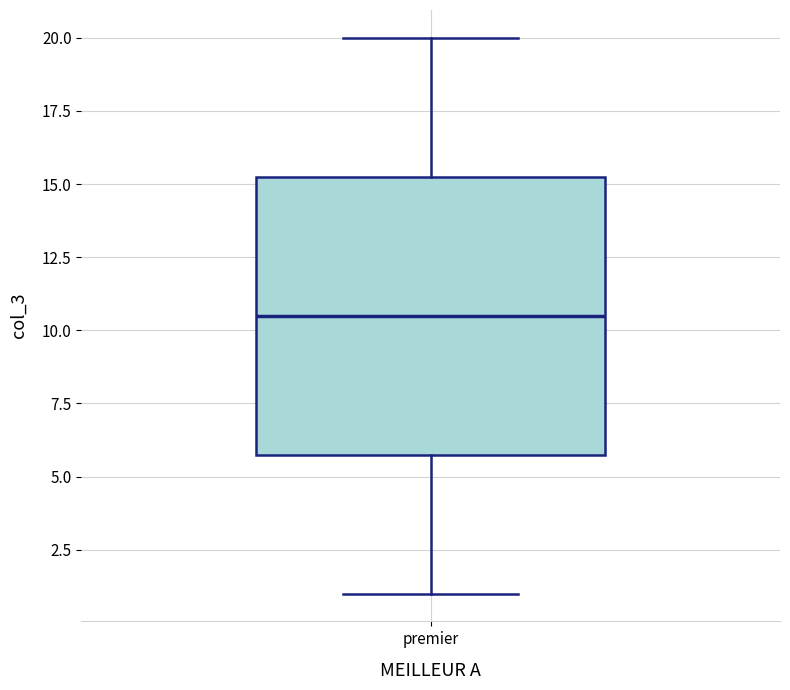

Where does the median line of the box for premier sit on the y-axis? The values are not printed on the chart, so give them approximately, as read against the axis.

10.5